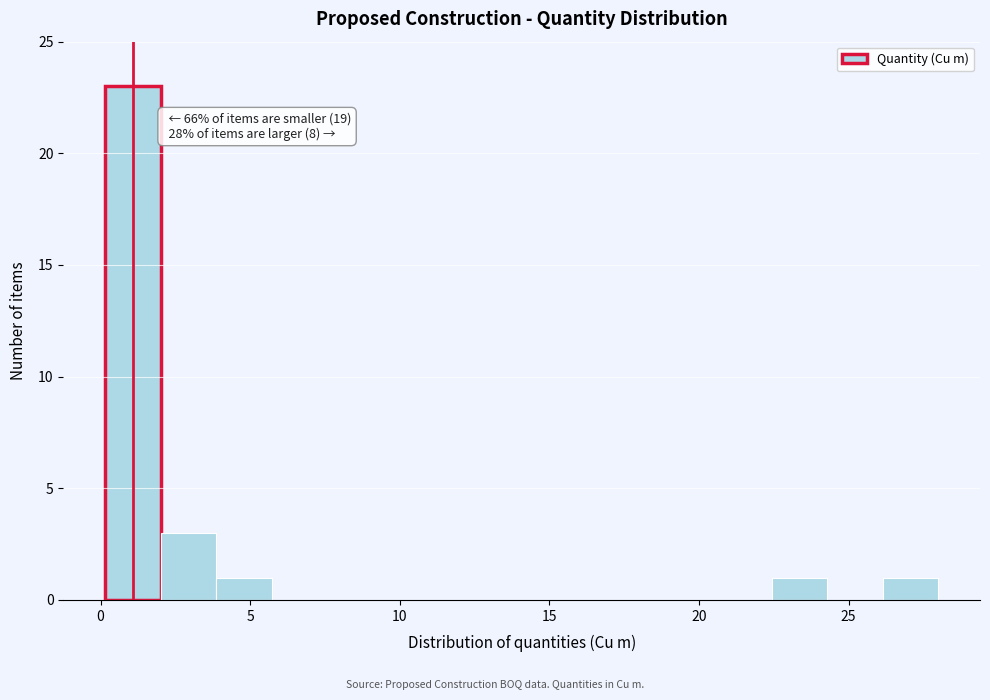

Around what value on the x-axis is the tallest bar? Give the approximate position of its centre, as read against the axis.

1.0